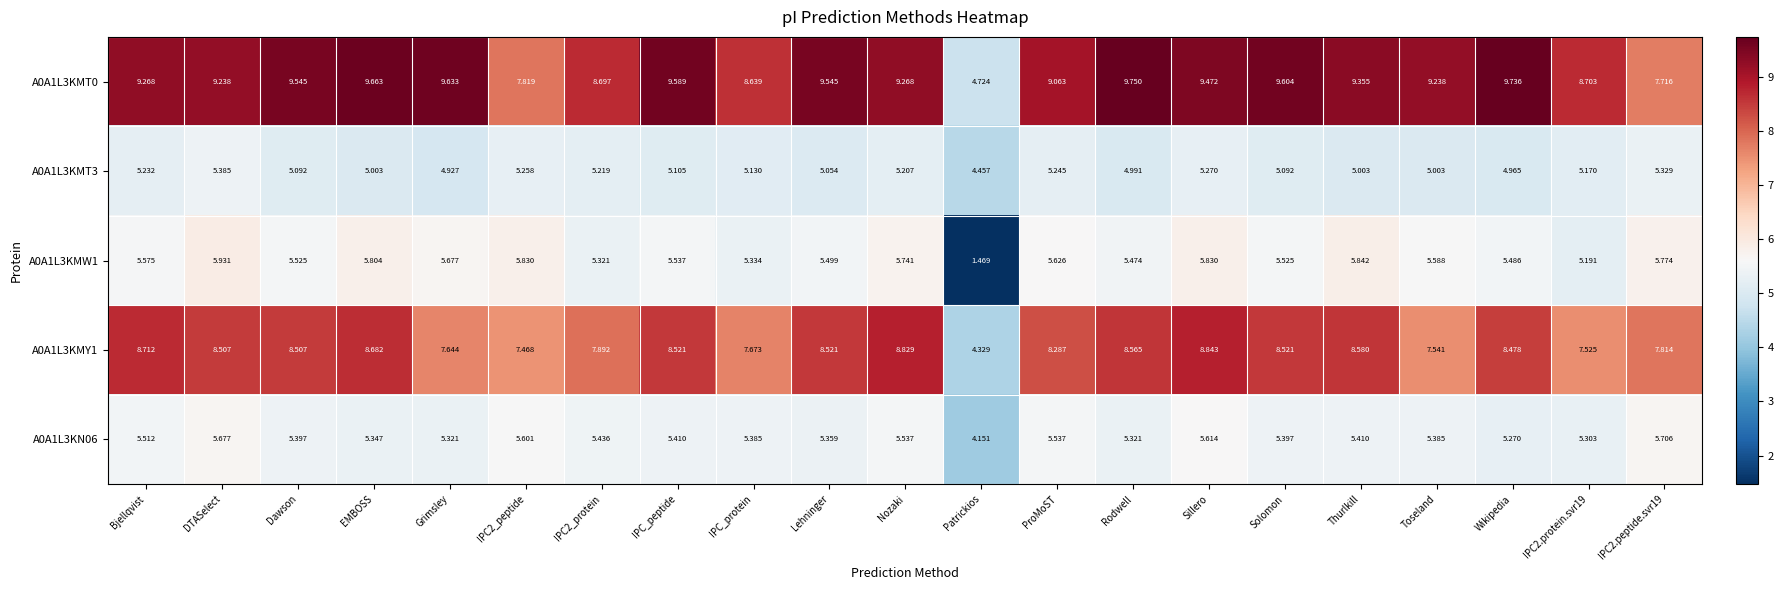

At which category is the sum across all series the highest?

Sillero